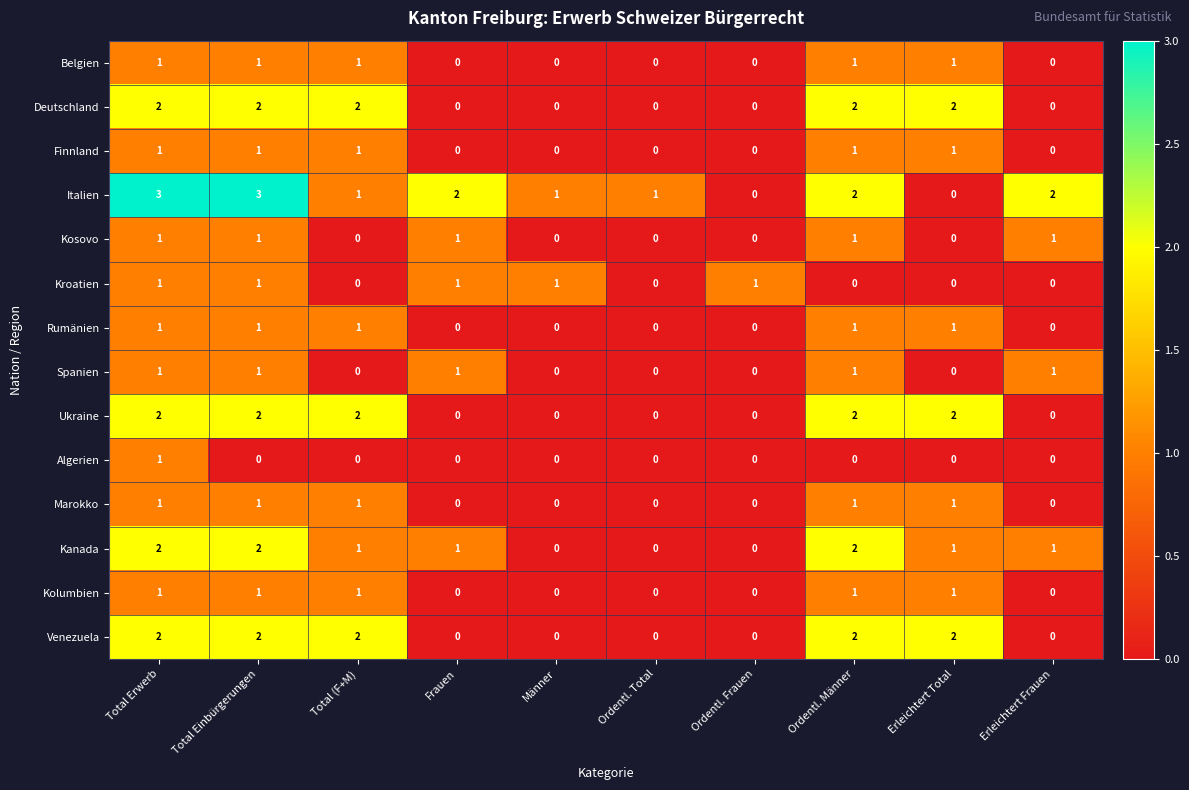

What is the sum of all Spanien values?

5